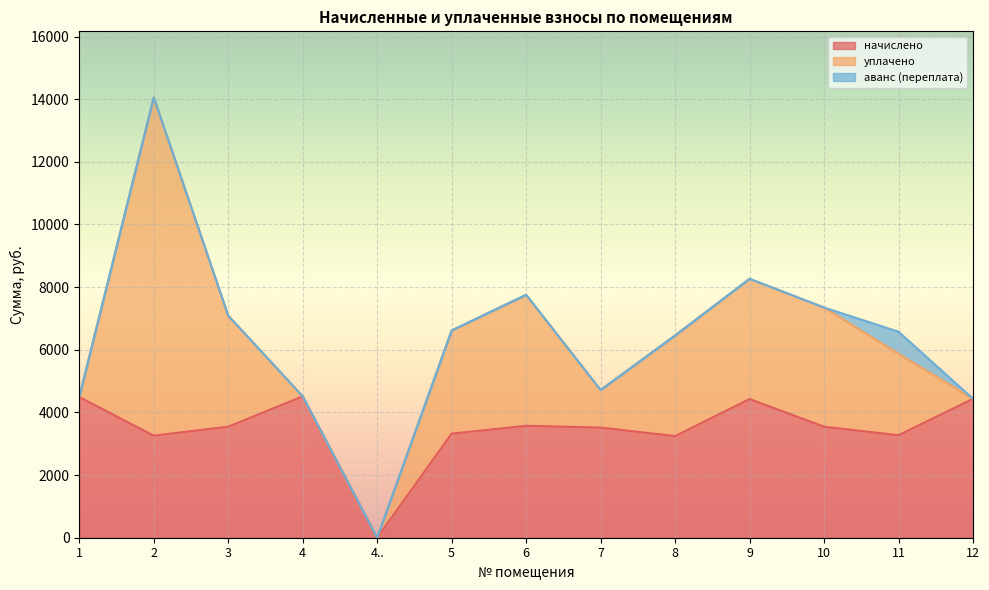

The уплачено series shows 2600.0 at 11. True or false?

True